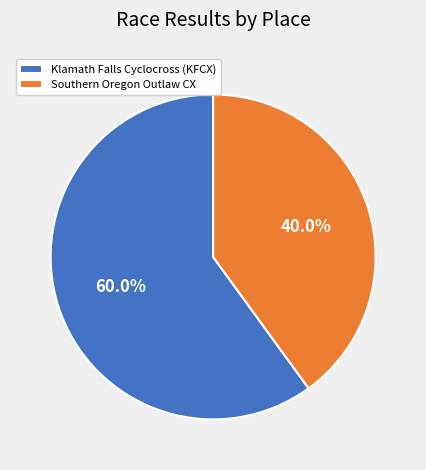

Rank the categories by value from lowest to highest.

Southern Oregon Outlaw CX, Klamath Falls Cyclocross (KFCX)